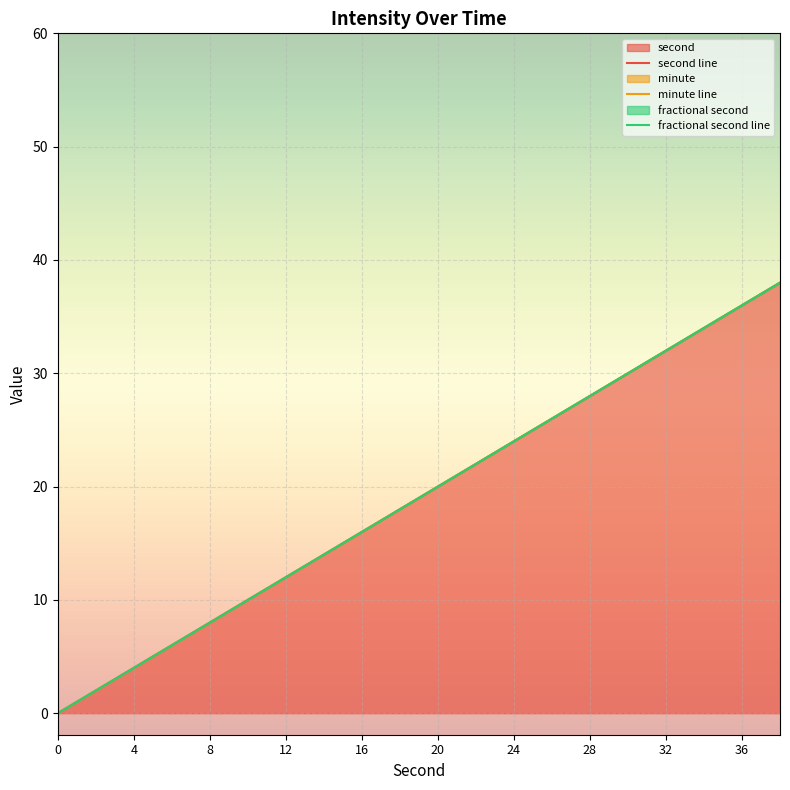

The second line series shows 39 at 11. True or false?

False